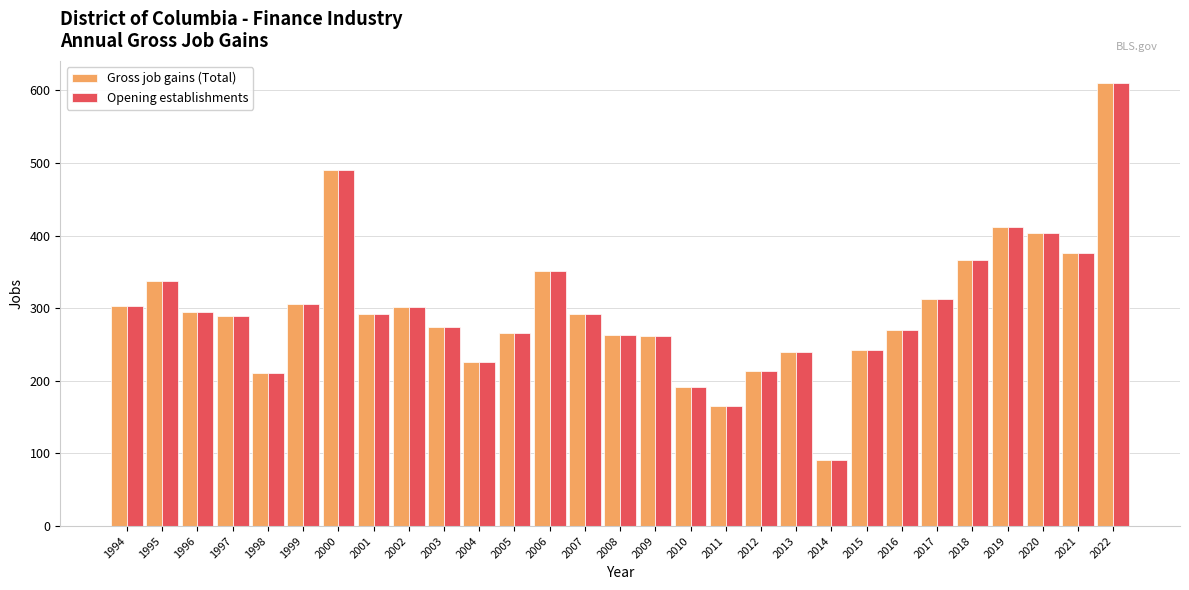

How many categories are shown in the chart?

29